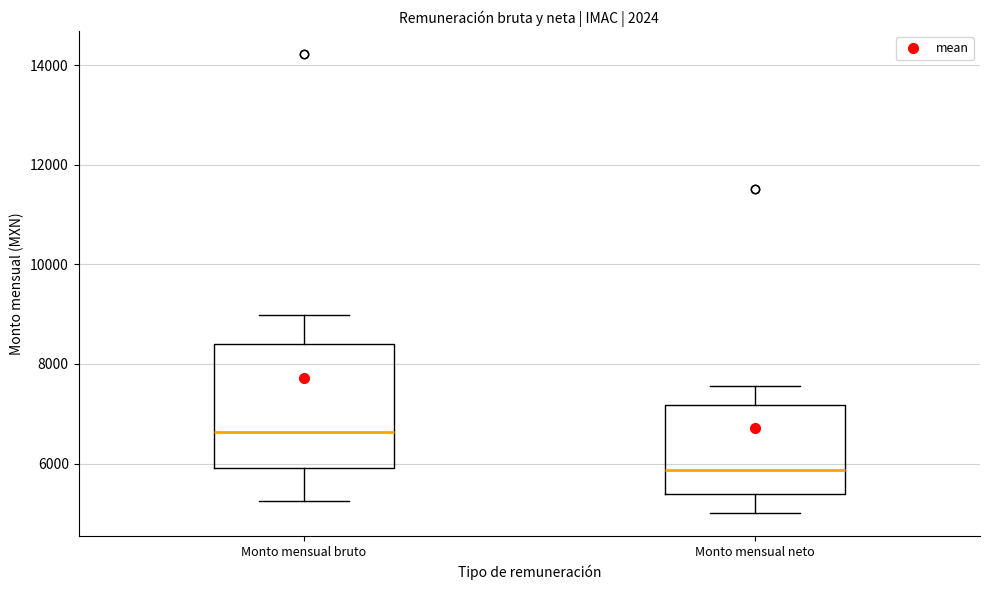

Which box's median line is the lowest?

Monto mensual neto